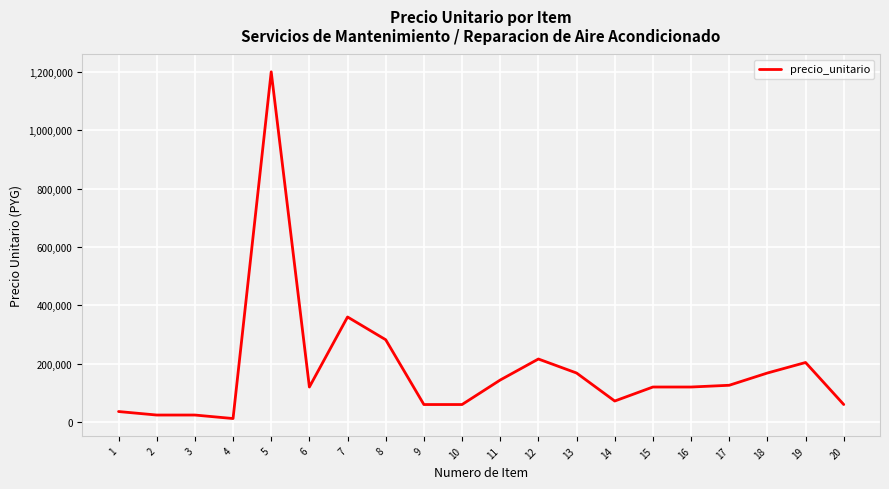

How many values are below 120000?

8